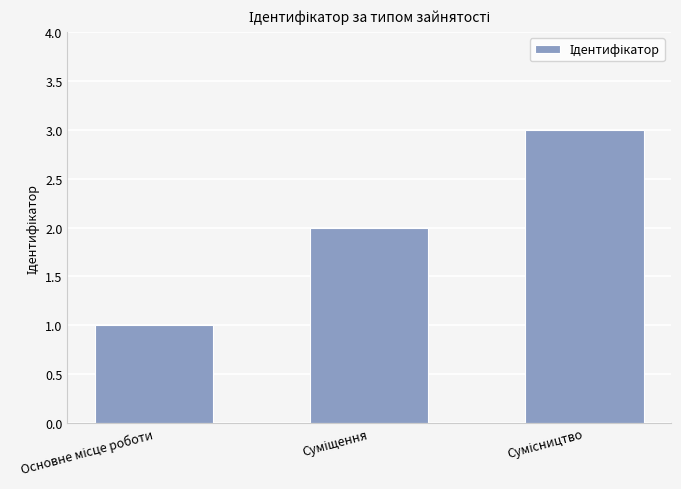

What is the sum of all values?

6